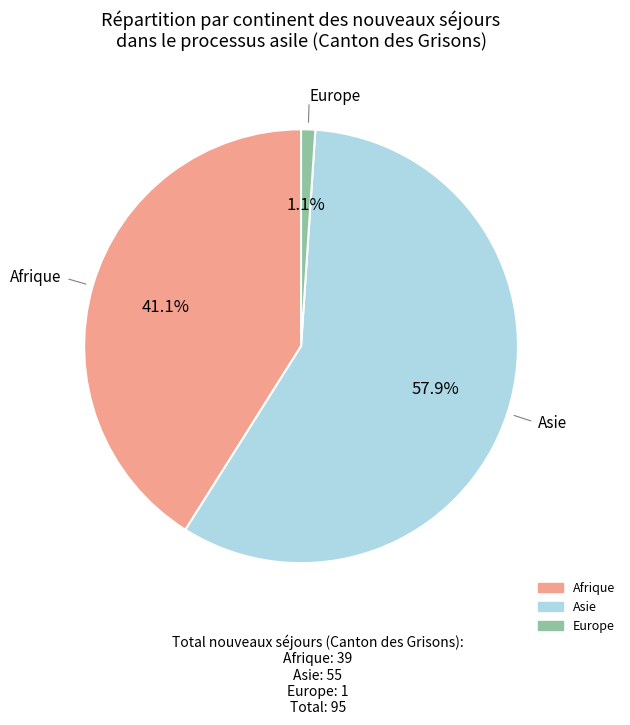

Count the number of slices in the pie.

3